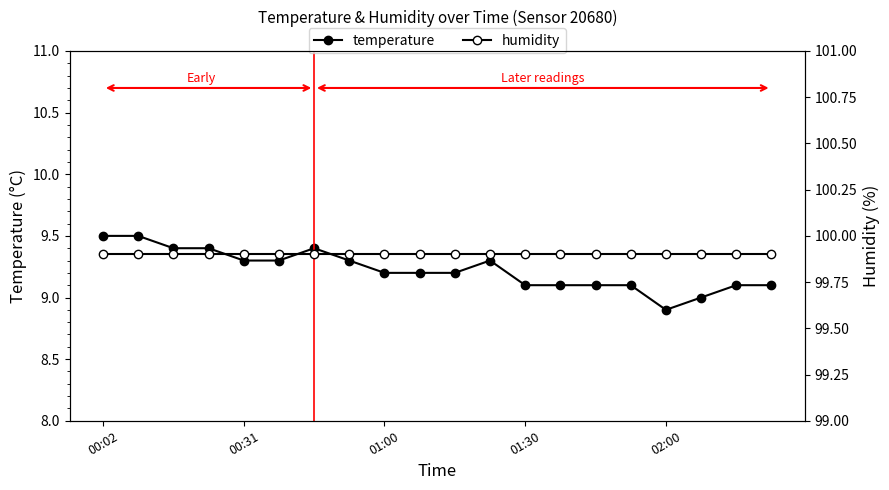

What is the total value across all series at 6?

109.3